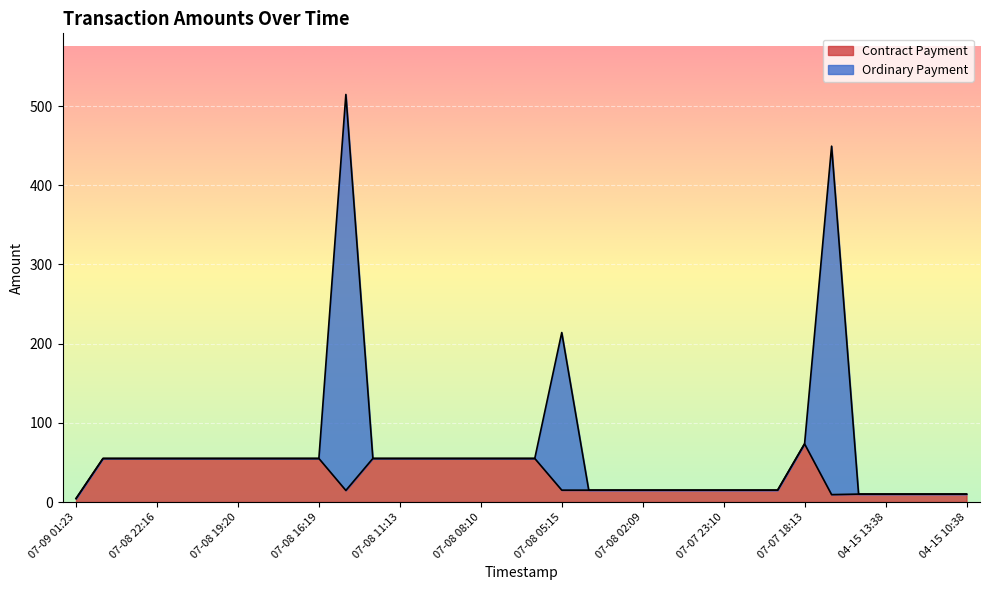

Where is the first local minimum for Contract Payment?

07-08 15:22